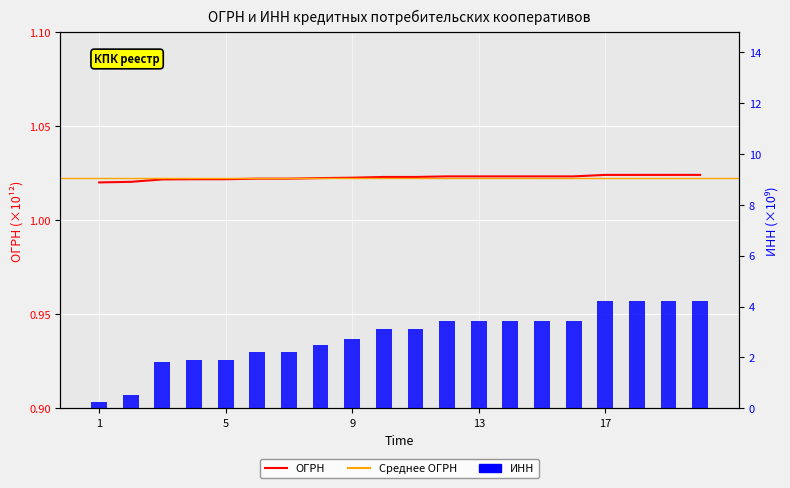

Reading left to right, what are all the values shown in this chart?

ОГРН: 1.0	1.0	1.0	1.0	1.0	1.0	1.0	1.0	1.0	1.0	1.0	1.0	1.0	1.0	1.0	1.0	1.0	1.0	1.0	1.0
ИНН: 0.3	0.5	1.8	1.9	1.9	2.2	2.2	2.5	2.7	3.1	3.1	3.4	3.4	3.4	3.4	3.4	4.2	4.2	4.2	4.2